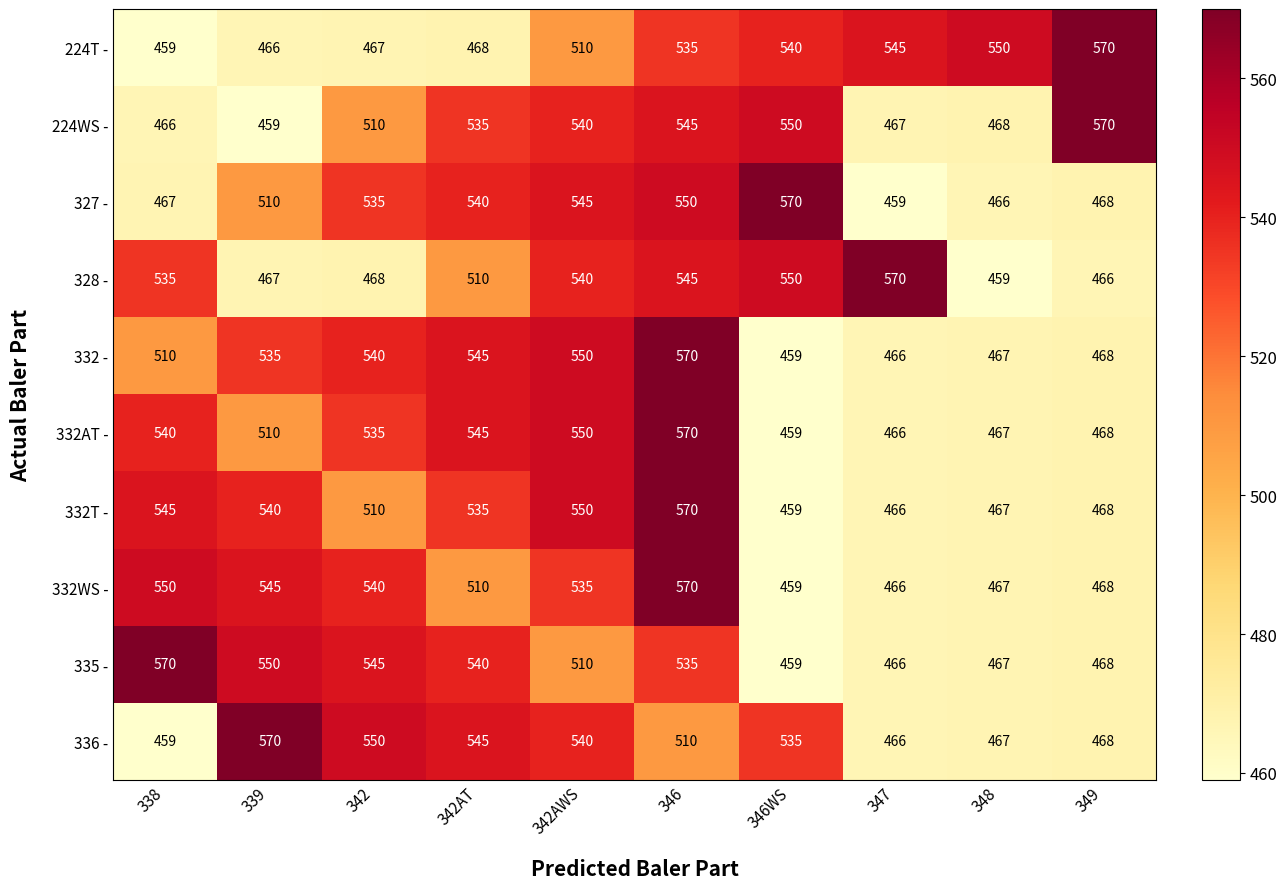

What is the spread (max minus min) of values at 342?

83